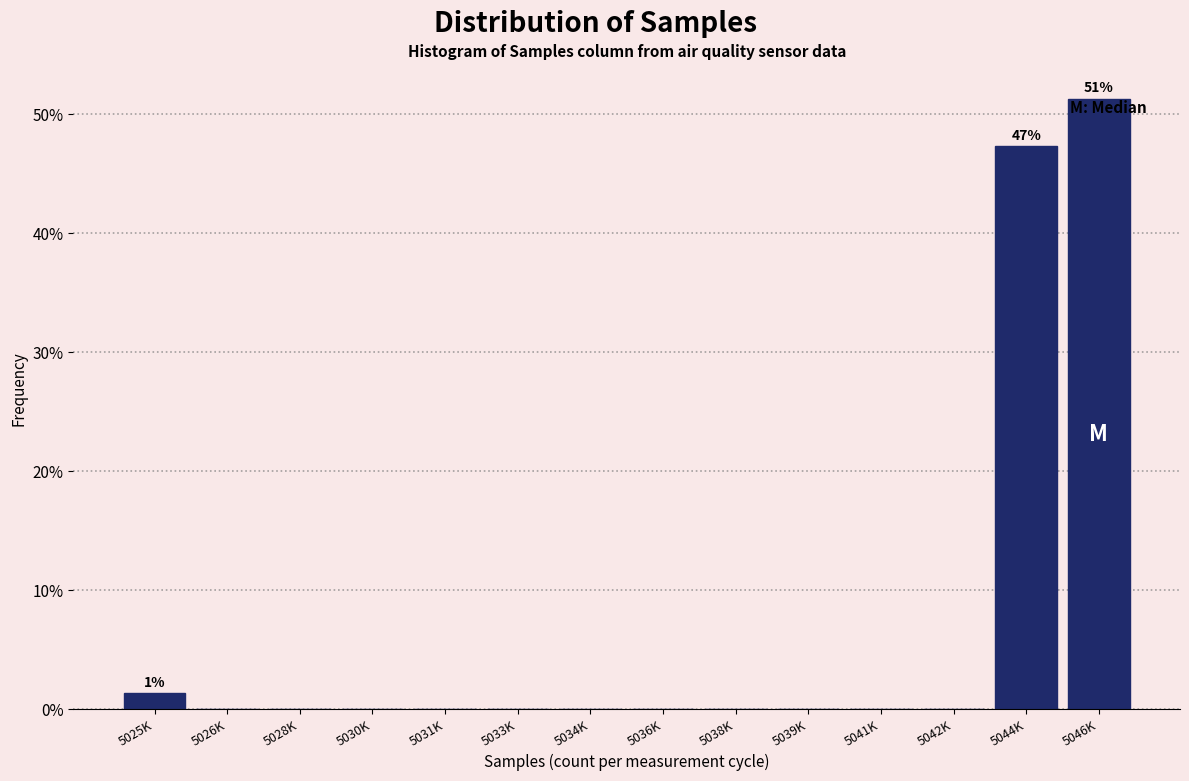

Reading left to right, extract all data points from this chart.

5025K=1.3	5026K=0.0	5028K=0.0	5030K=0.0	5031K=0.0	5033K=0.0	5034K=0.0	5036K=0.0	5038K=0.0	5039K=0.0	5041K=0.0	5042K=0.0	5044K=47.3	5046K=51.3